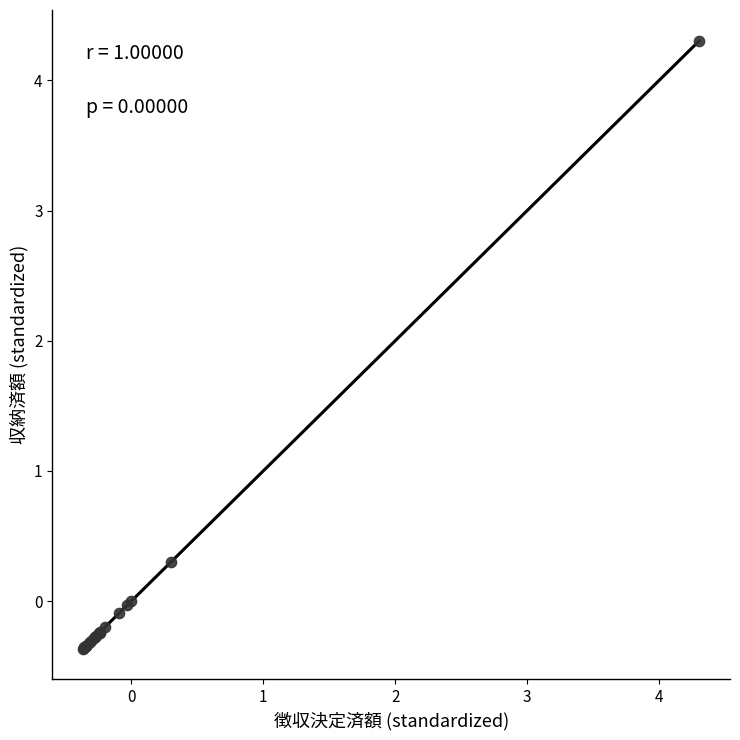

What Y value in the scatter plot is closest to 1?

0.3